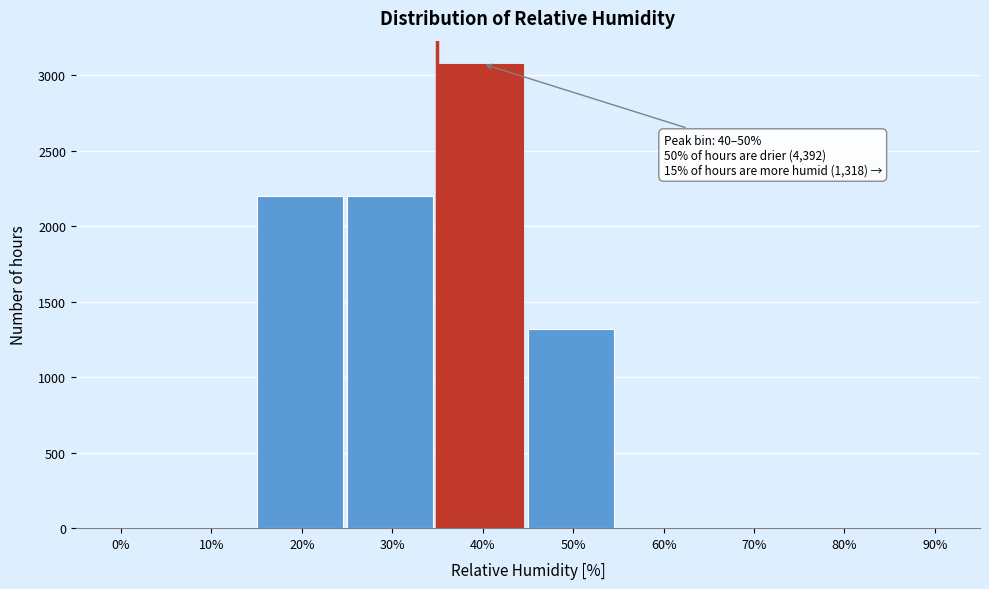

Reading left to right, what are all the values shown in this chart?

0%=0	10%=0	20%=2196	30%=2196	40%=3074	50%=1318	60%=0	70%=0	80%=0	90%=0